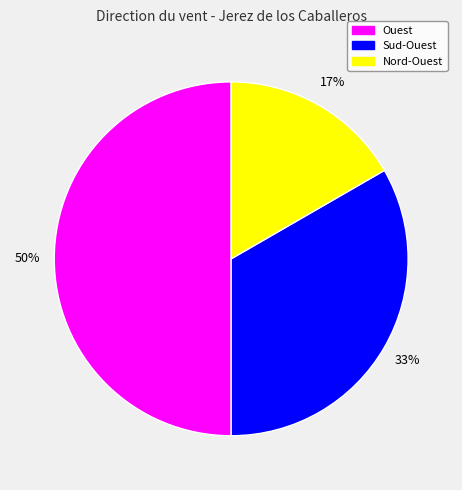

To the nearest percent, what is the average slice percentage?

33%